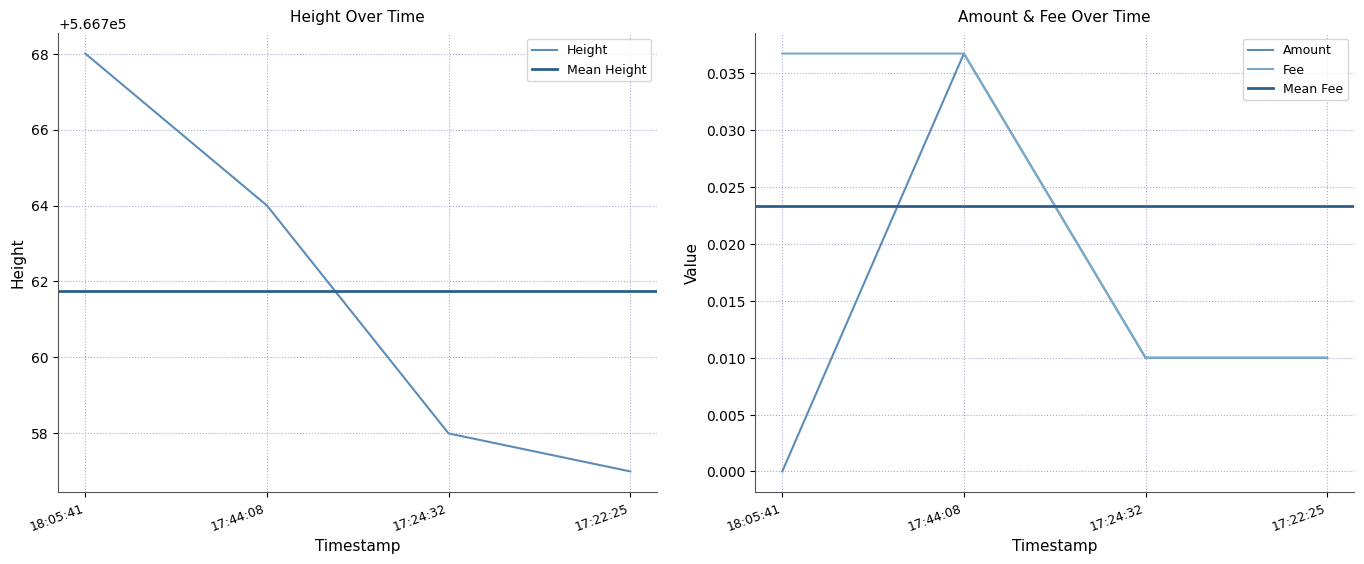

How many Amount values are between 0 and 1?

4